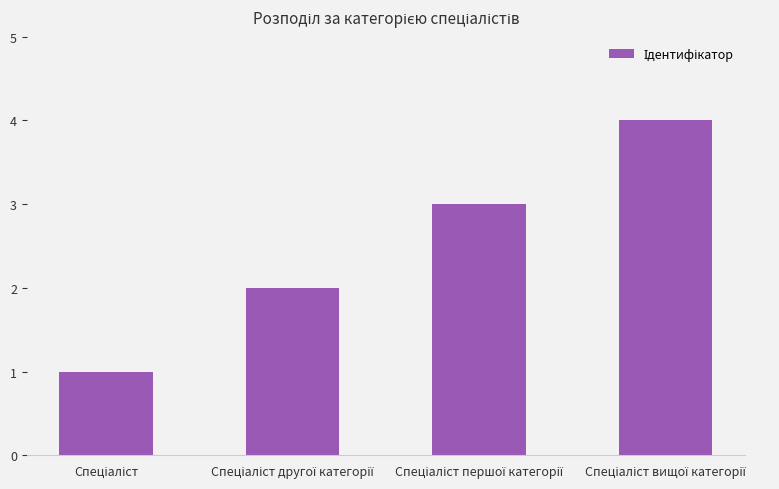

What is the greatest value displayed?

4